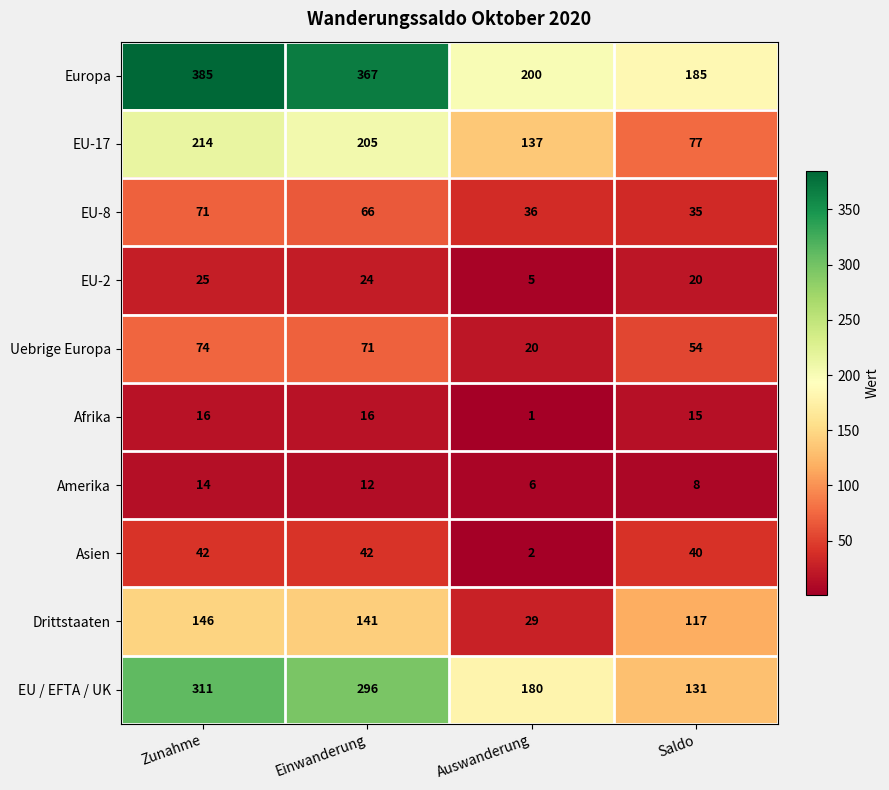

What is the difference between the EU-17 values at Einwanderung and Auswanderung?

68